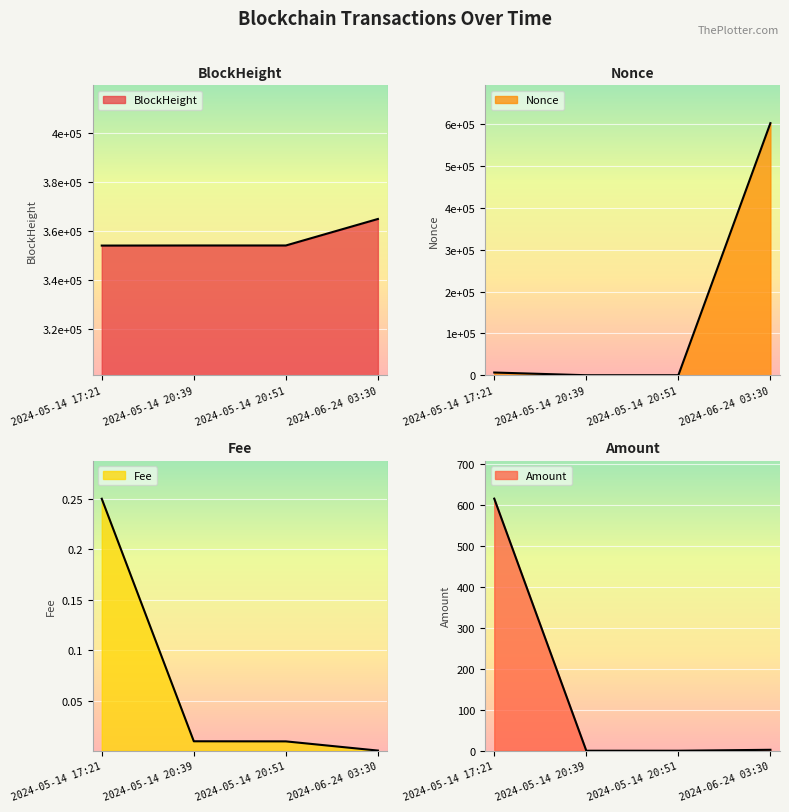

How many data points does each series have?

4